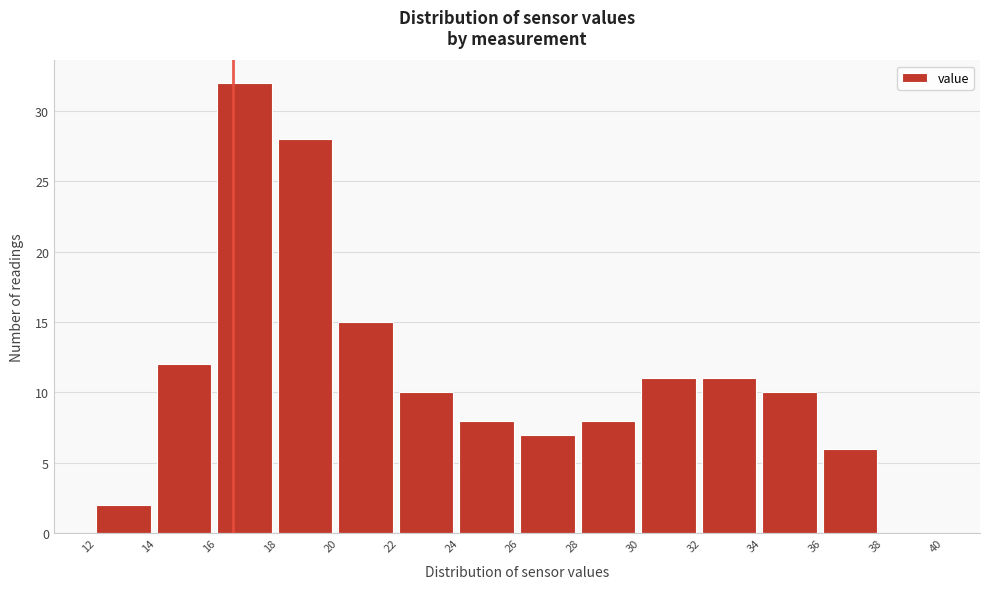

What is the height of the bar covering 18 to 20 on the x-axis? The values are not printed on the chart, so give them approximately, as read against the axis.

28